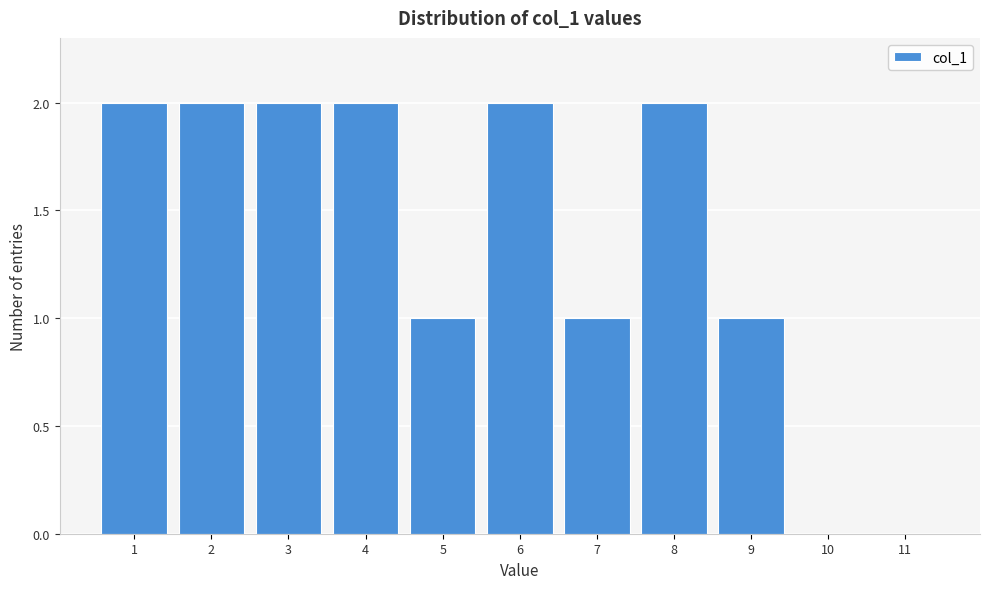

Reading left to right, transcribe this chart: for each bar, give the range it covers on the x-axis and its height. The values are not printed on the chart, so give them approximately, as read against the axis.

0.5 to 1.5: 2
1.5 to 2.5: 2
2.5 to 3.5: 2
3.5 to 4.5: 2
4.5 to 5.5: 1
5.5 to 6.5: 2
6.5 to 7.5: 1
7.5 to 8.5: 2
8.5 to 9.5: 1
9.5 to 10.5: 0
10.5 to 11.5: 0